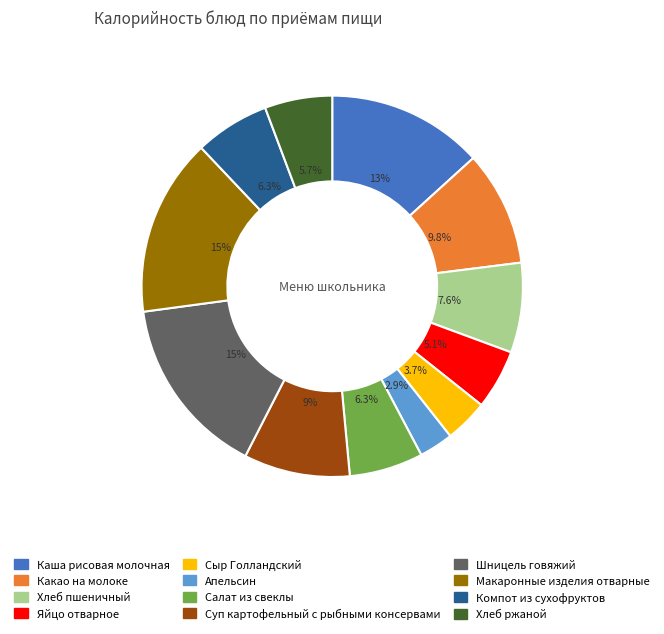

Is it true that Каша рисовая молочная is 13% of the pie?

True